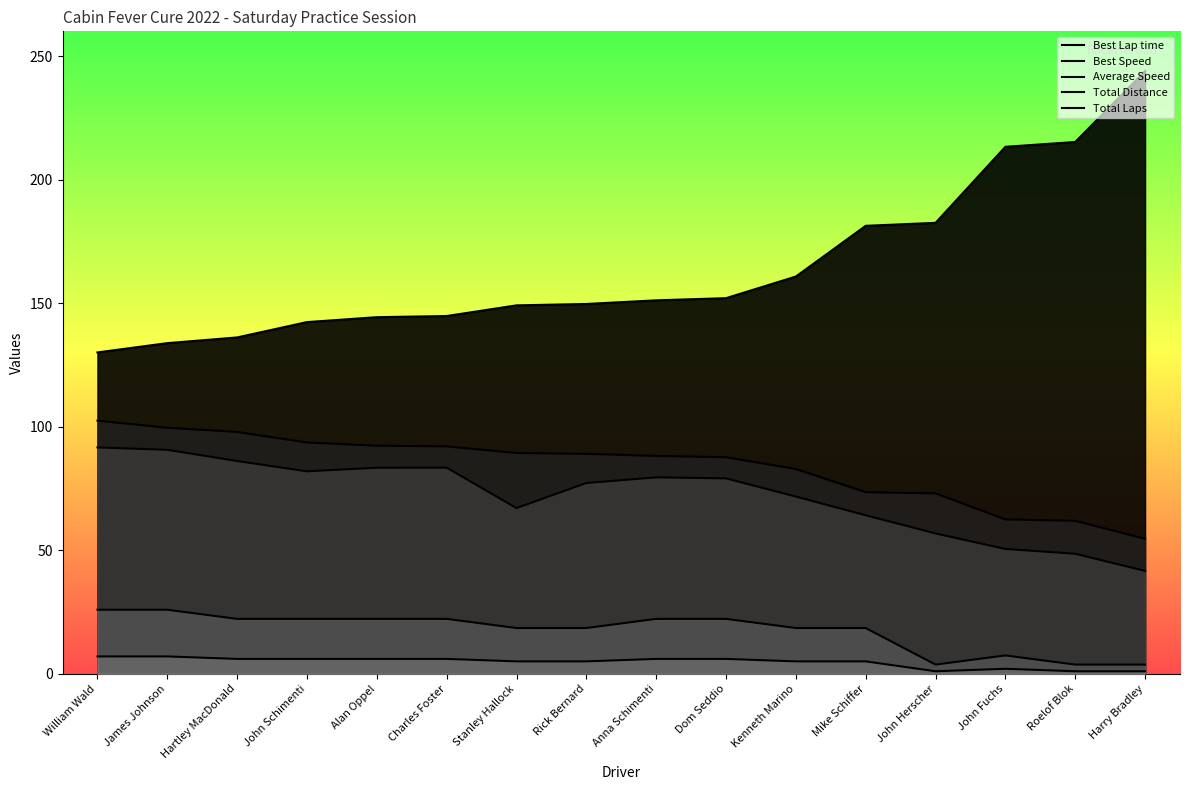

How many lines are shown in the chart?

5